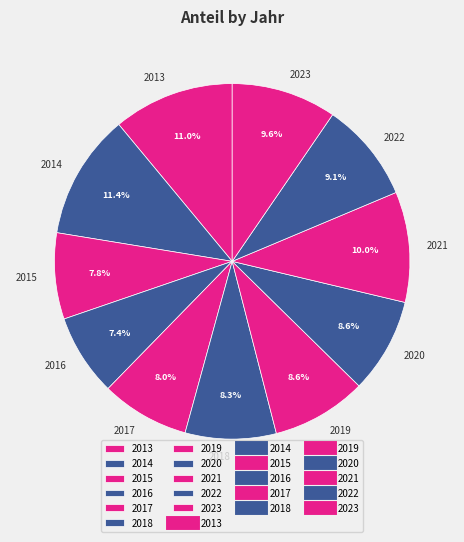

To the nearest percent, what percentage of the pie is 2019?

9%